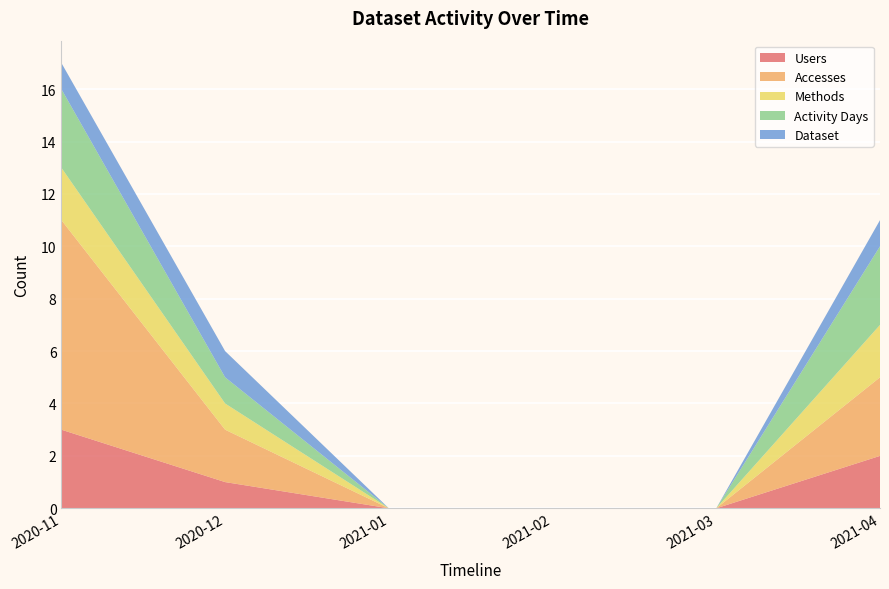

Reading left to right, what are all the values shown in this chart?

Users: 3	1	0	0	0	2
Accesses: 8	2	0	0	0	3
Methods: 2	1	0	0	0	2
Activity Days: 3	1	0	0	0	3
Dataset: 1	1	0	0	0	1